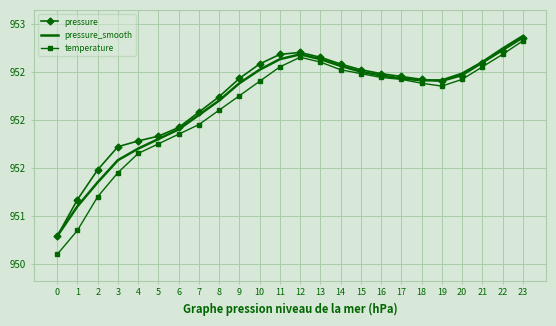

Which series has the largest total across all categories?

pressure